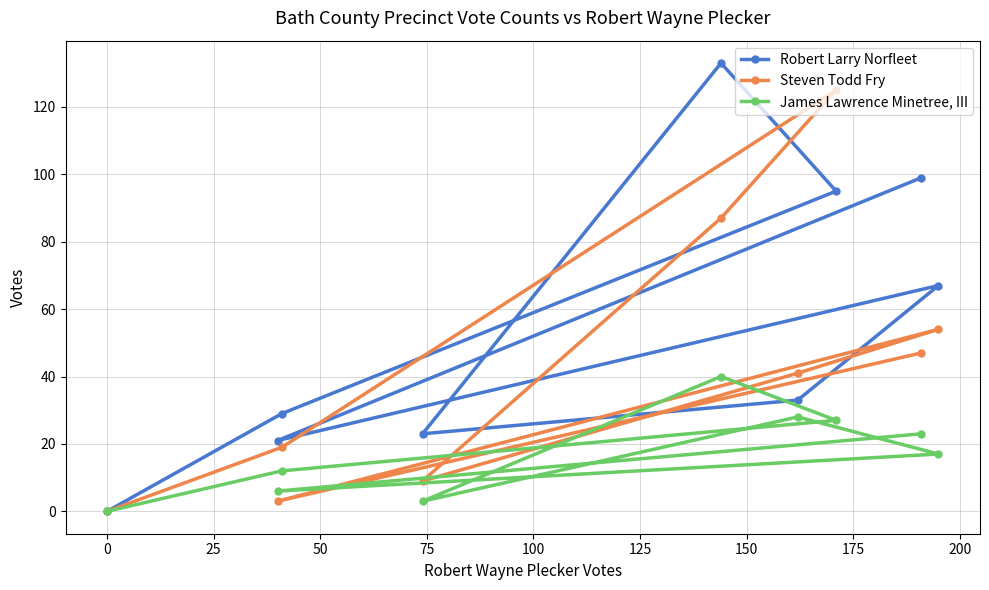

How many data points in James Lawrence Minetree, III are less than 17?

4